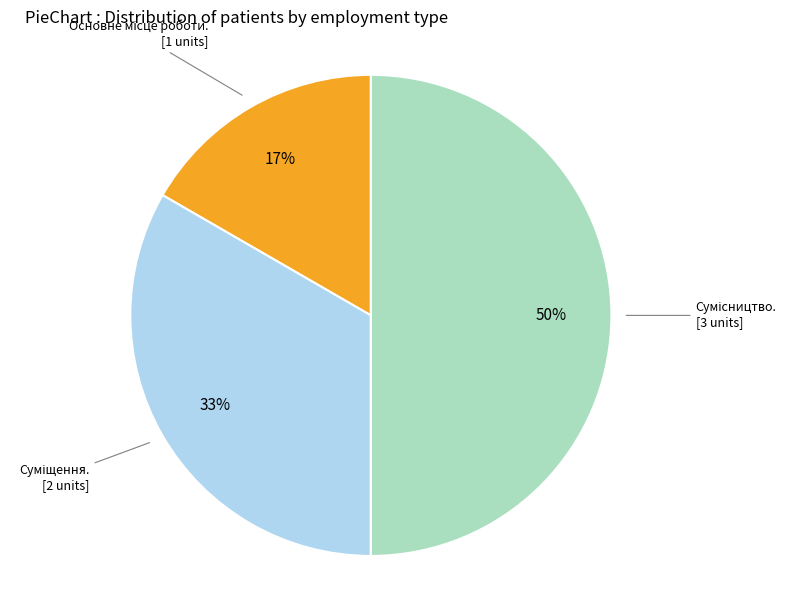

To the nearest percent, what is the average slice percentage?

33%